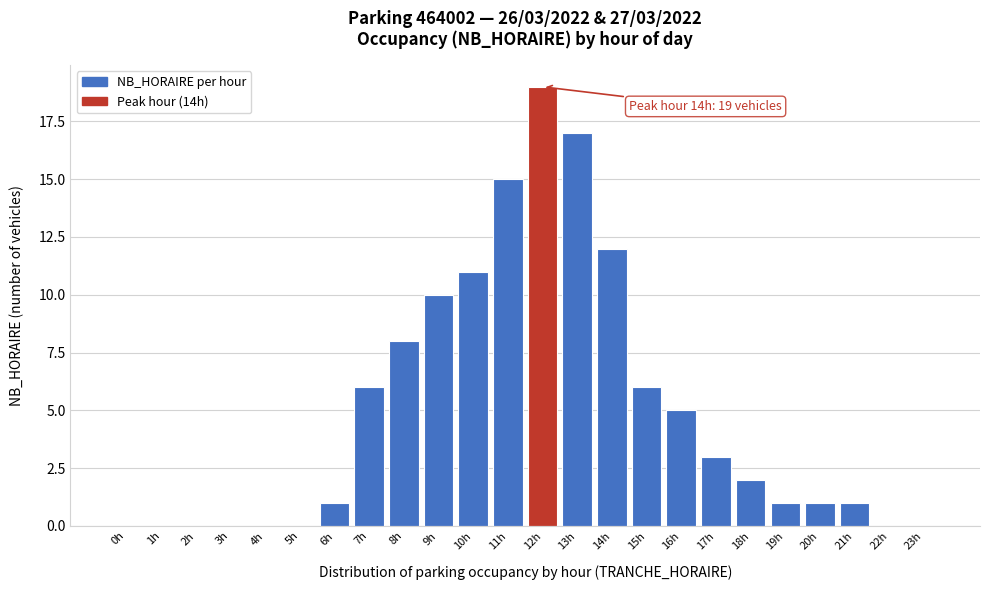

Reading left to right, extract all data points from this chart.

0h=0	1h=0	2h=0	3h=0	4h=0	5h=0	6h=1	7h=6	8h=8	9h=10	10h=11	11h=15	12h=19	13h=17	14h=12	15h=6	16h=5	17h=3	18h=2	19h=1	20h=1	21h=1	22h=0	23h=0